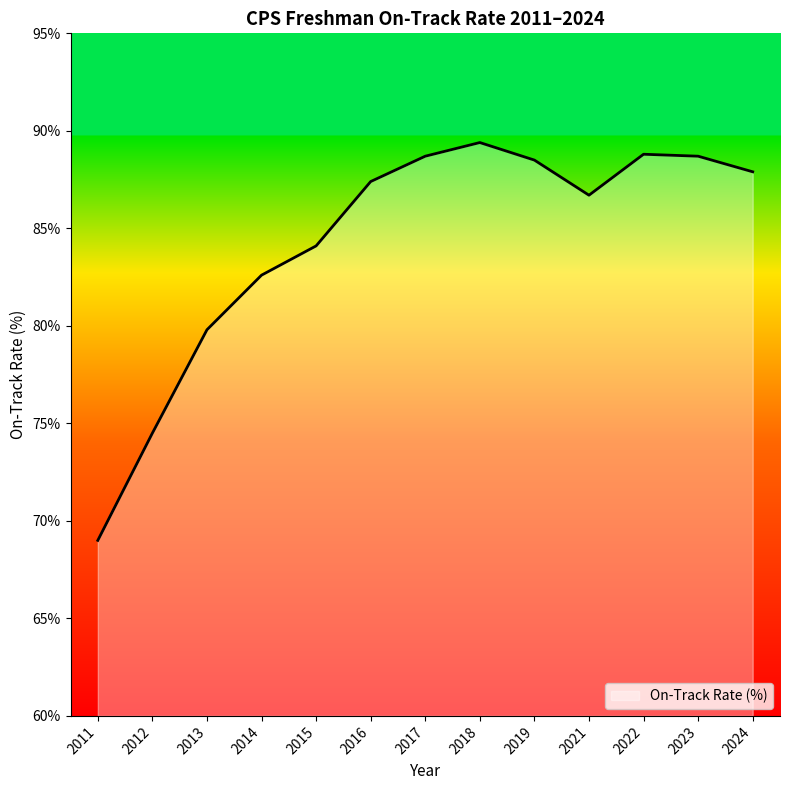

True or false: the data shows 148.6 at 2014.

False